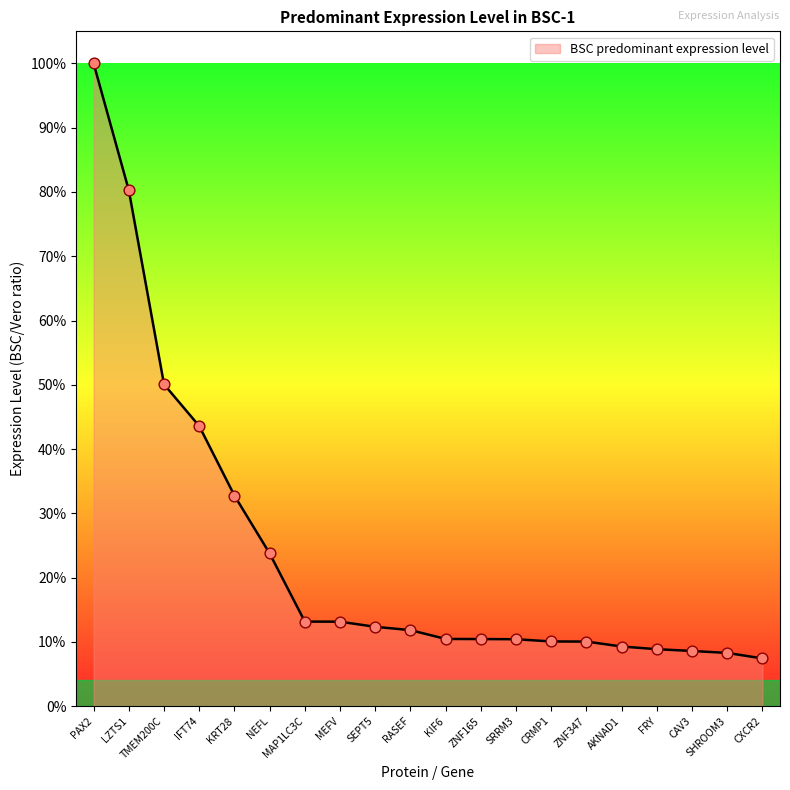

Between SRRM3 and TMEM200C, which is larger?

TMEM200C